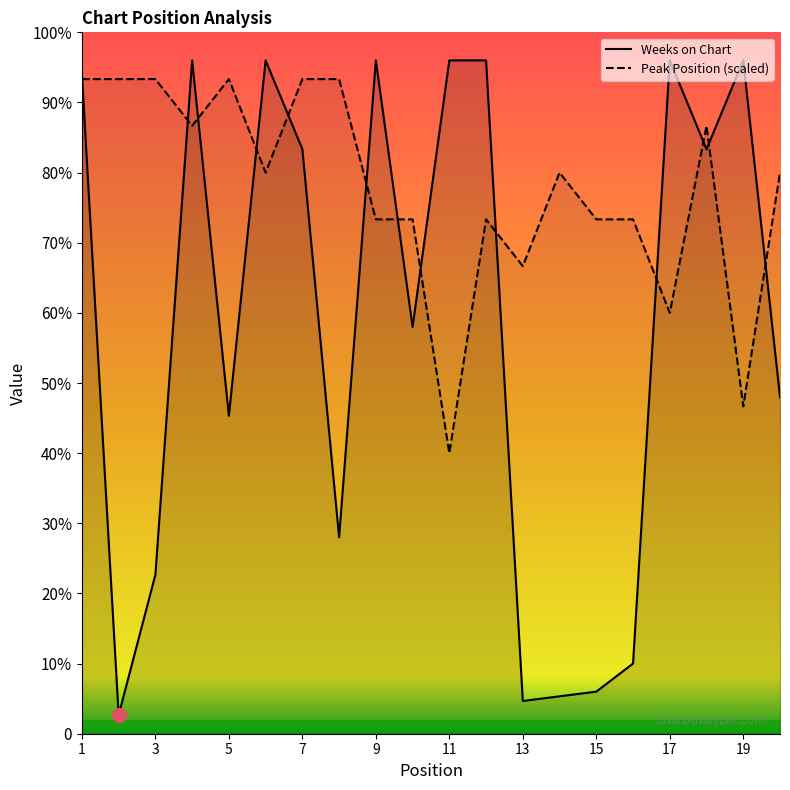

Rank the categories by Weeks on Chart value from lowest to highest.

2, 13, 14, 15, 16, 3, 8, 5, 20, 10, 7, 18, 1, 4, 6, 9, 11, 12, 17, 19